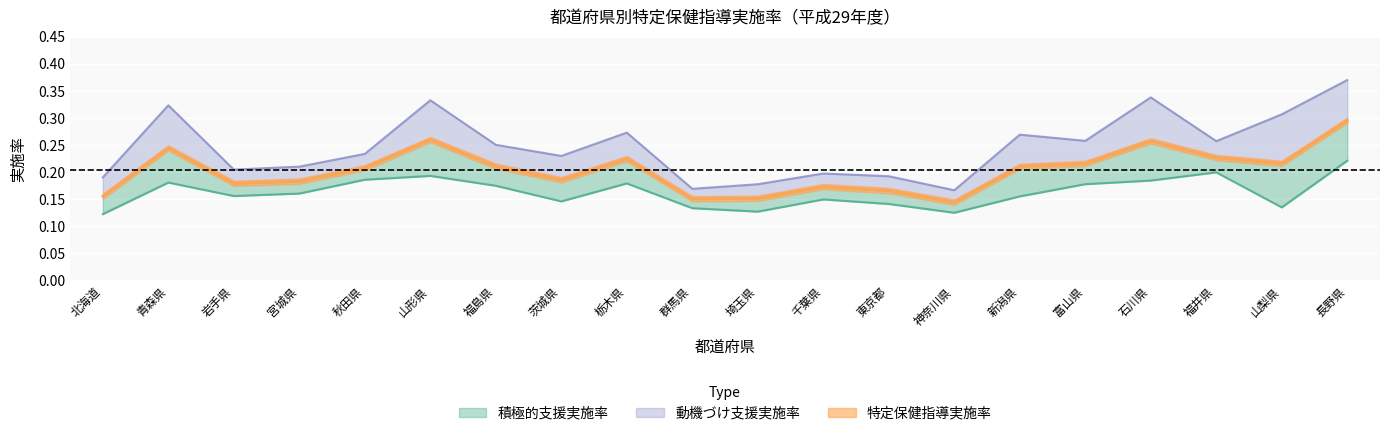

Reading left to right, what are all the values shown in this chart?

積極的支援実施率: 0.1	0.2	0.2	0.2	0.2	0.2	0.2	0.1	0.2	0.1	0.1	0.1	0.1	0.1	0.2	0.2	0.2	0.2	0.1	0.2
動機づけ支援実施率: 0.2	0.3	0.2	0.2	0.2	0.3	0.3	0.2	0.3	0.2	0.2	0.2	0.2	0.2	0.3	0.3	0.3	0.3	0.3	0.4
特定保健指導実施率: 0.2	0.2	0.2	0.2	0.2	0.3	0.2	0.2	0.2	0.2	0.2	0.2	0.2	0.1	0.2	0.2	0.3	0.2	0.2	0.3